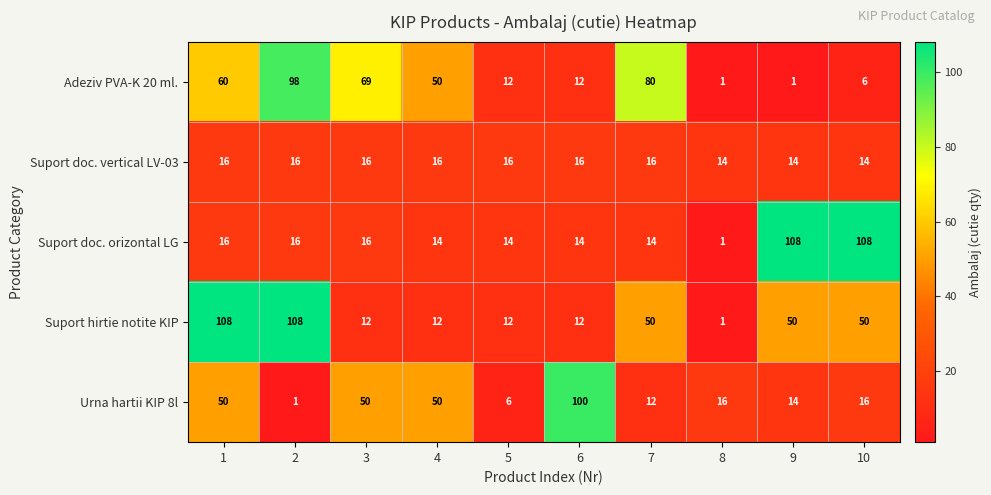

What is the approximate value of Suport doc. vertical LV-03 at 3?

16